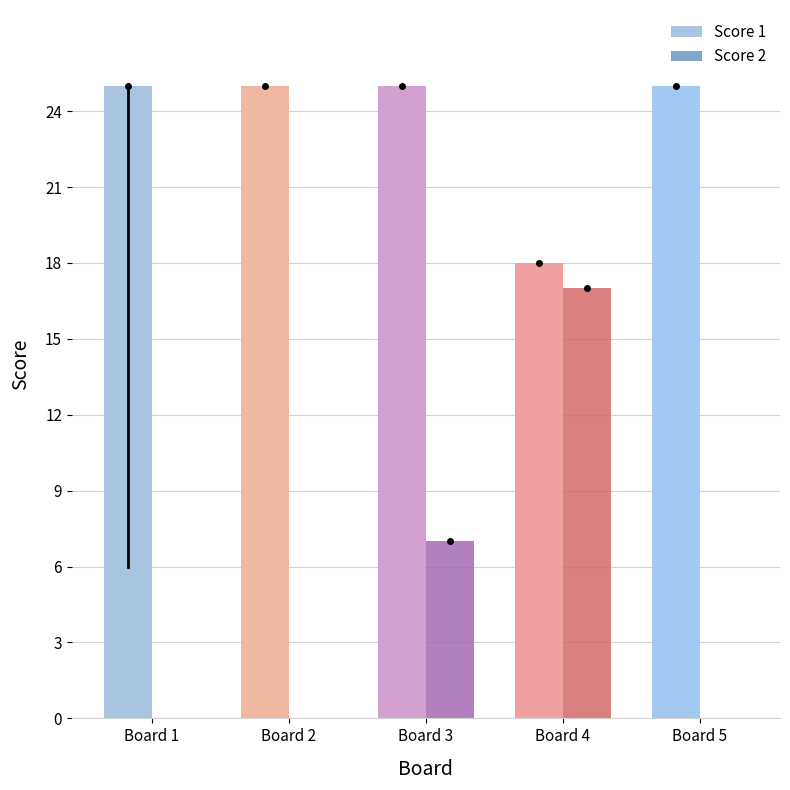

True or false: Score 2 has a value of 11 at Board 5.

False